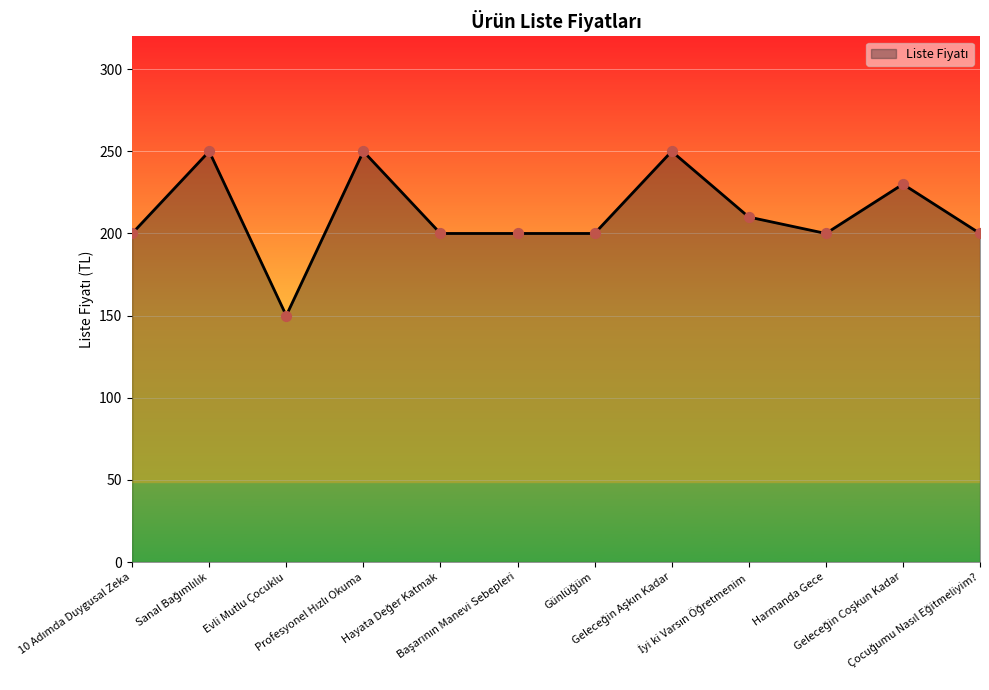

What is the difference between the maximum and minimum values?

100